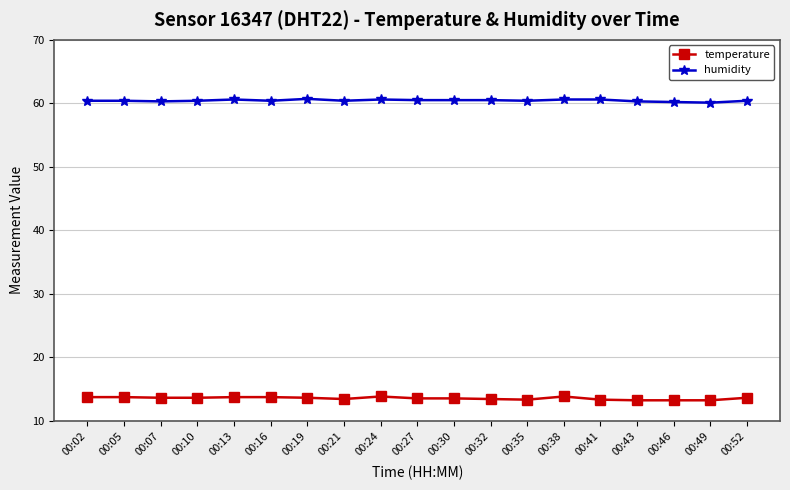

List the series in order of their overall mean, lowest first.

temperature, humidity